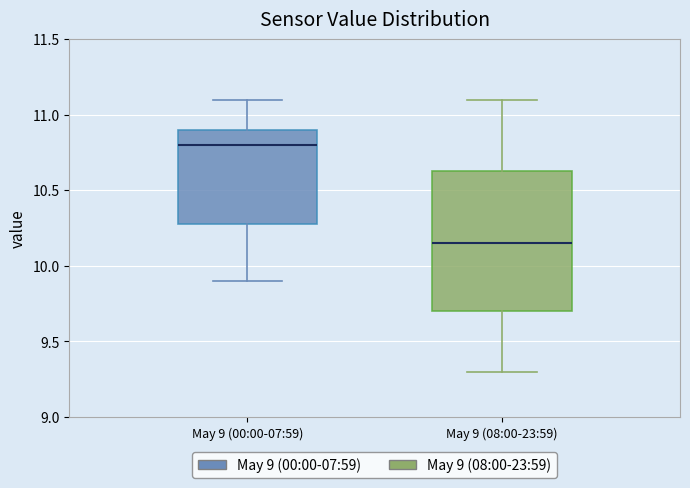

Reading left to right, read every box against the y-axis: the position of its median line, the range the box covers, and the ends of its whiskers. The values are not printed on the chart, so give them approximately, as read against the axis.

May 9 (00:00-07:59): median 10.80, box 10.30 to 10.90, whiskers 9.90 to 11.10
May 9 (08:00-23:59): median 10.15, box 9.70 to 10.65, whiskers 9.30 to 11.10